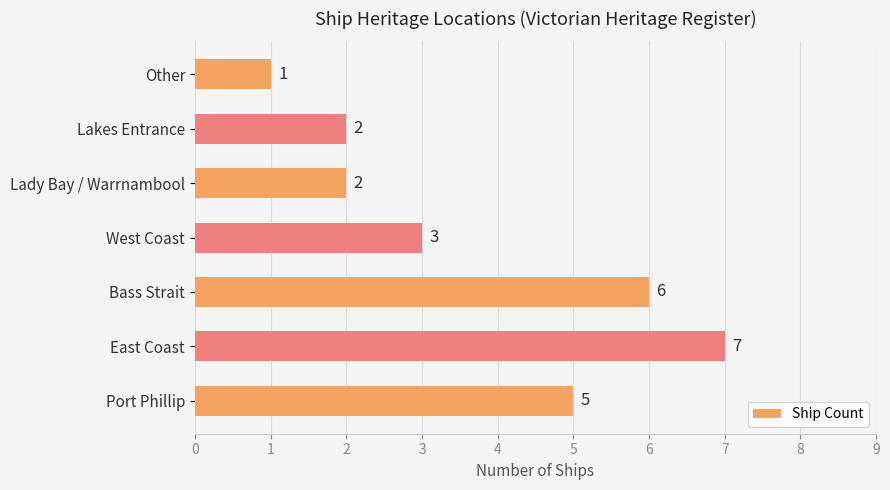

Is it true that the value at Port Phillip is 5?

True